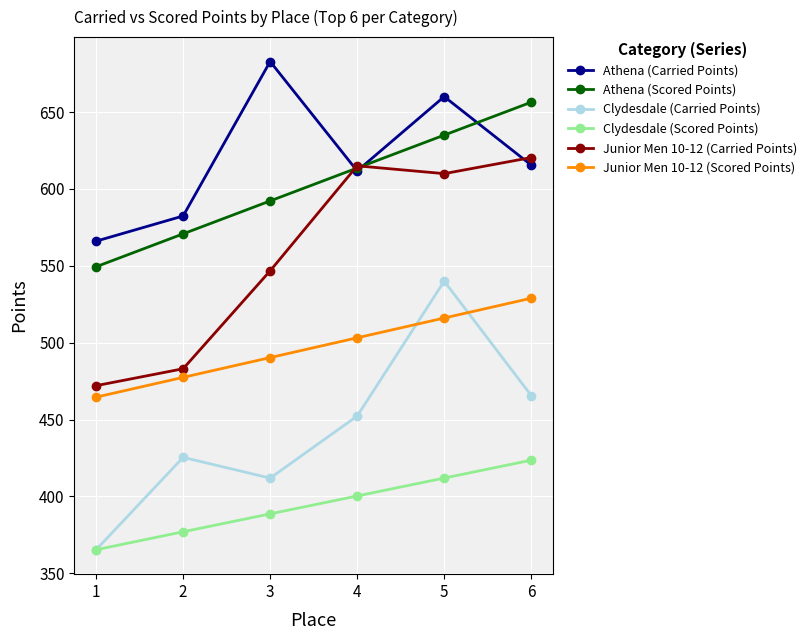

True or false: Clydesdale (Scored Points) and Athena (Scored Points) intersect in this chart.

False